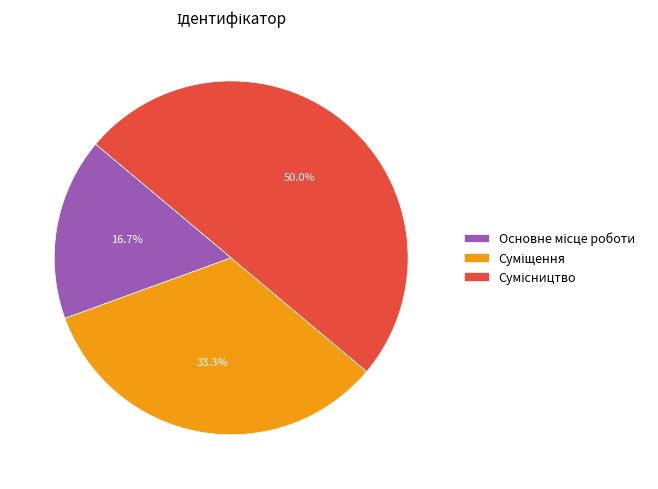

Count the number of slices in the pie.

3